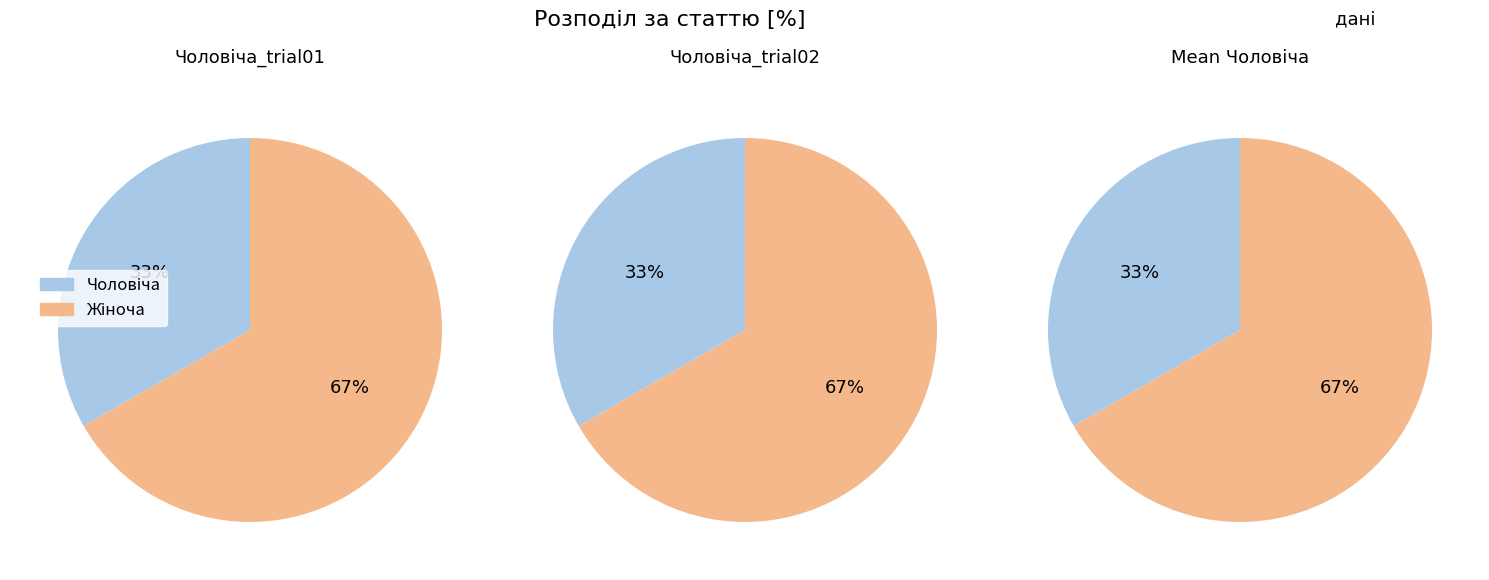

What percentage do Чоловіча and Жіноча together represent?

100.0%